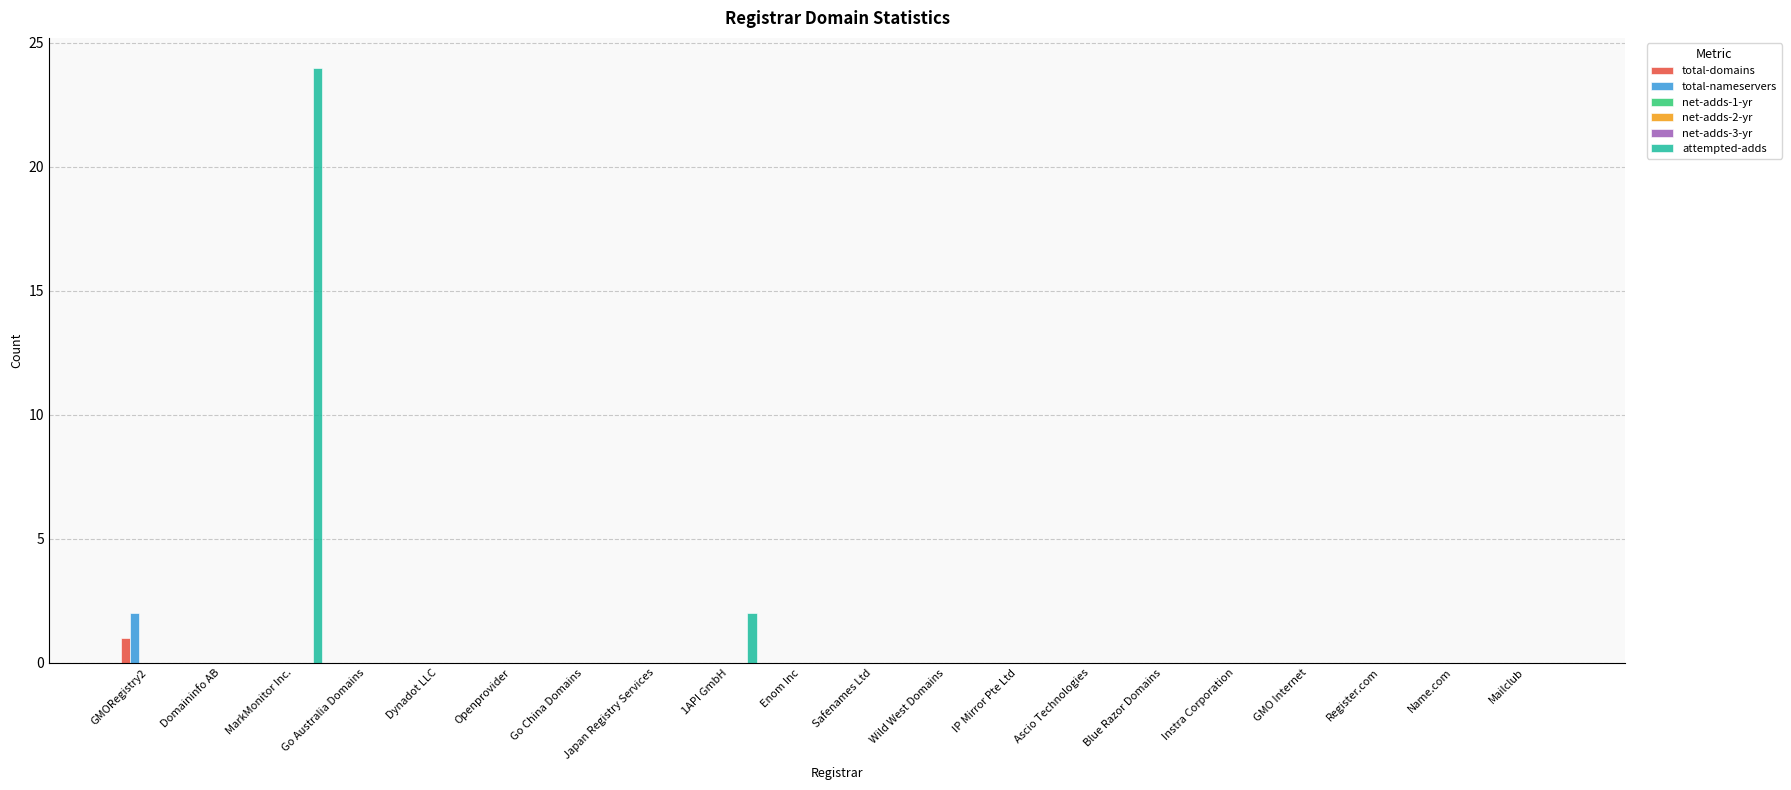

What position from the right is GMORegistry2?

20